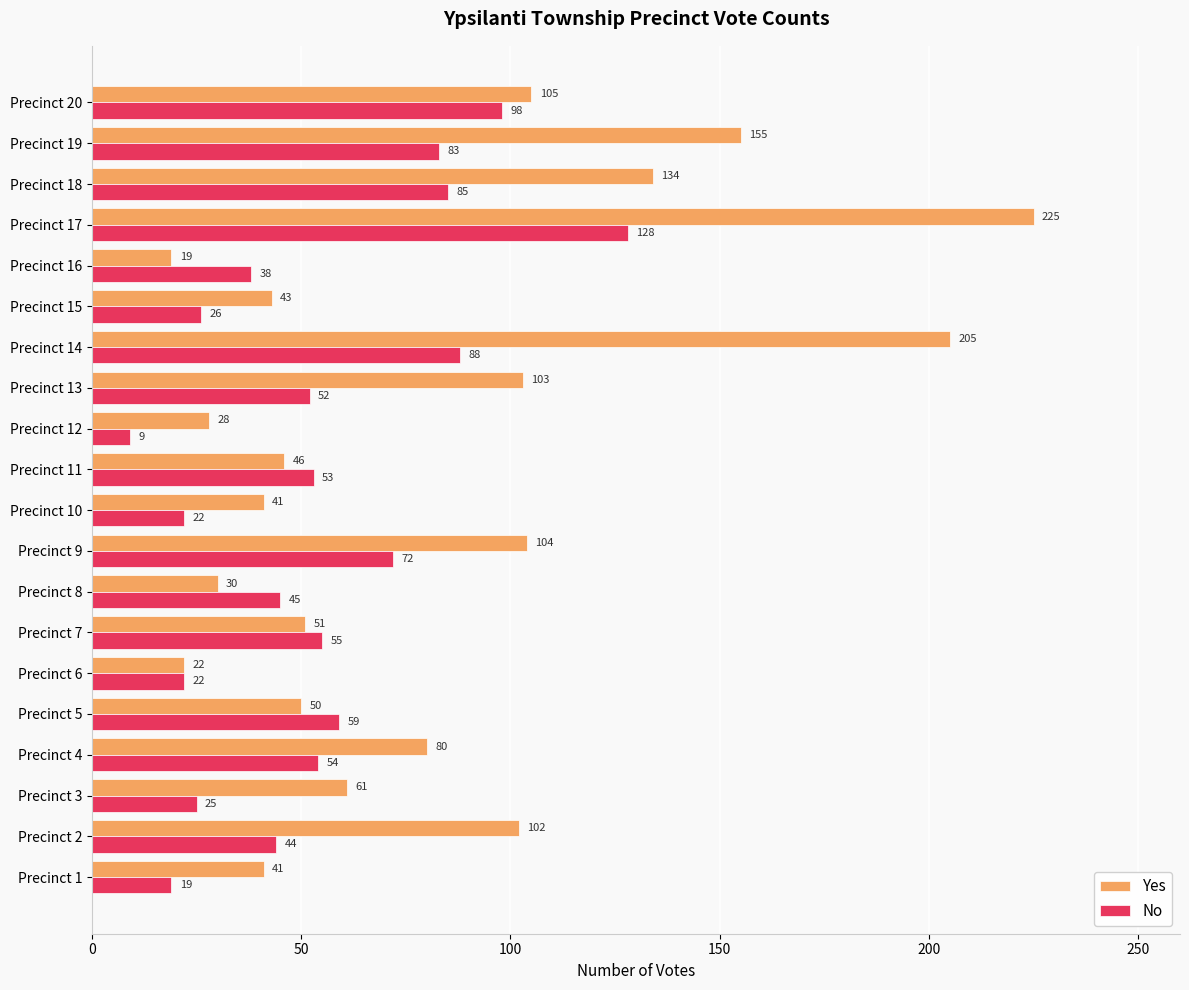

What is the sum of all Yes values?

1645